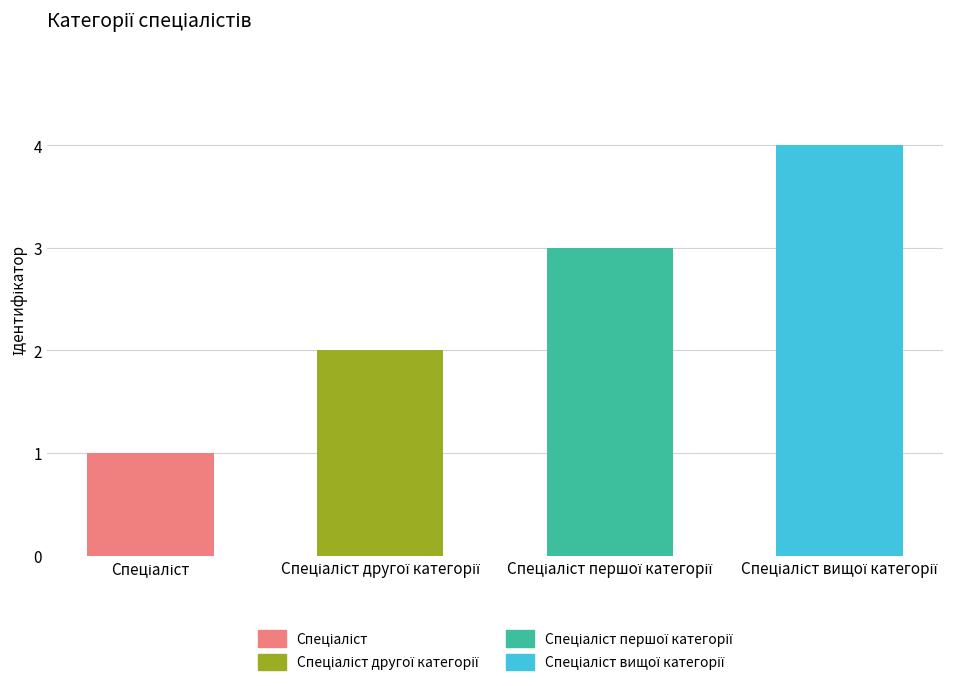

What is the sum of all values?

10